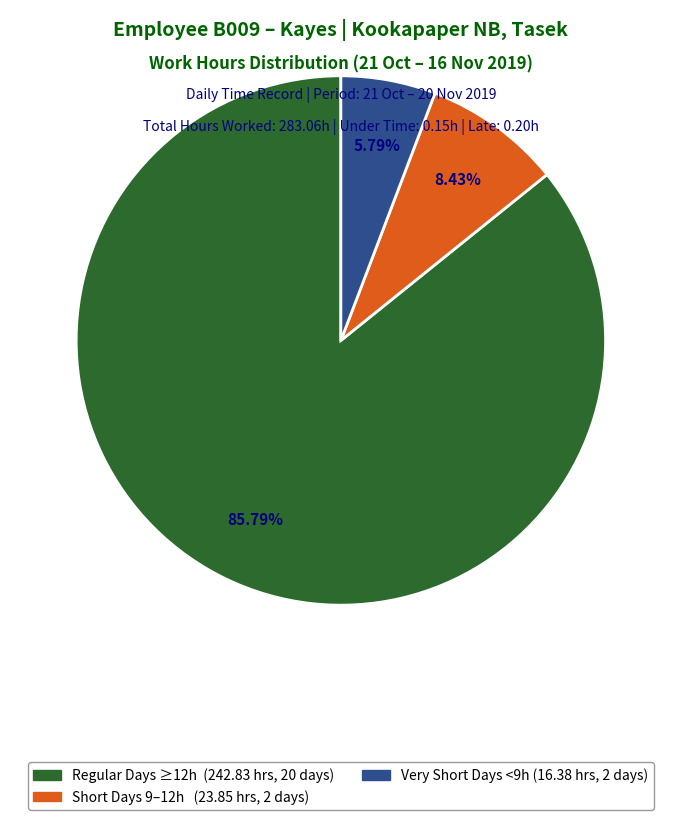

Does any single category account for the majority?

Yes